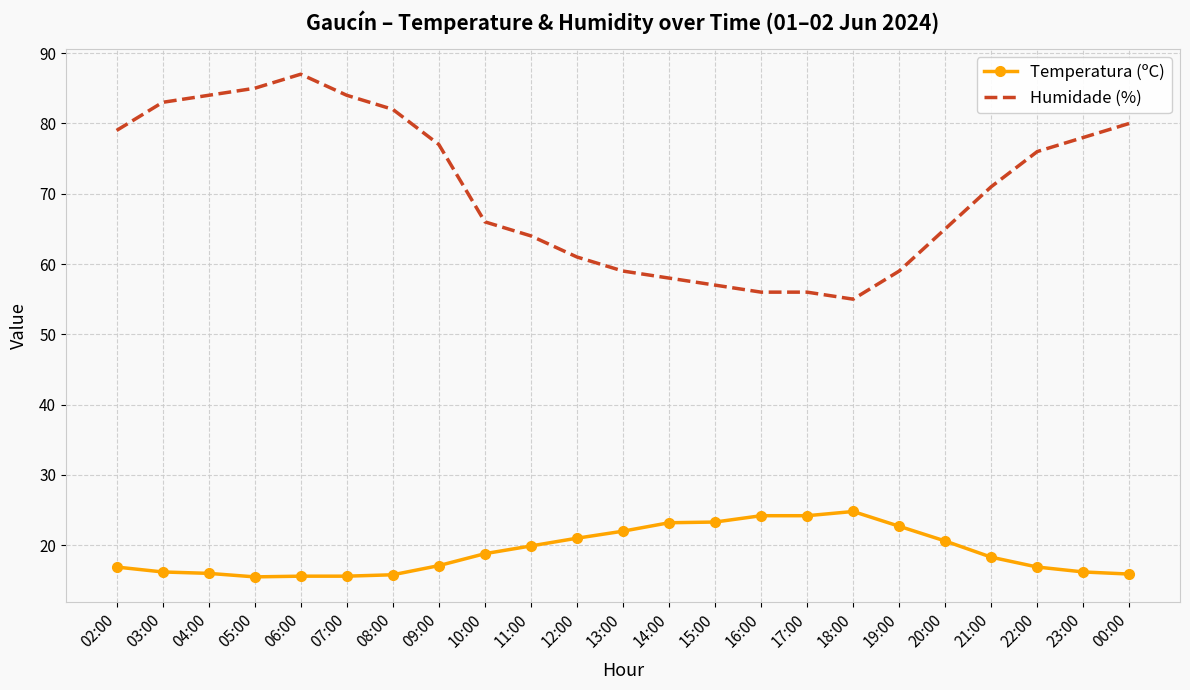

What is the total value across all series at 09:00?

94.1